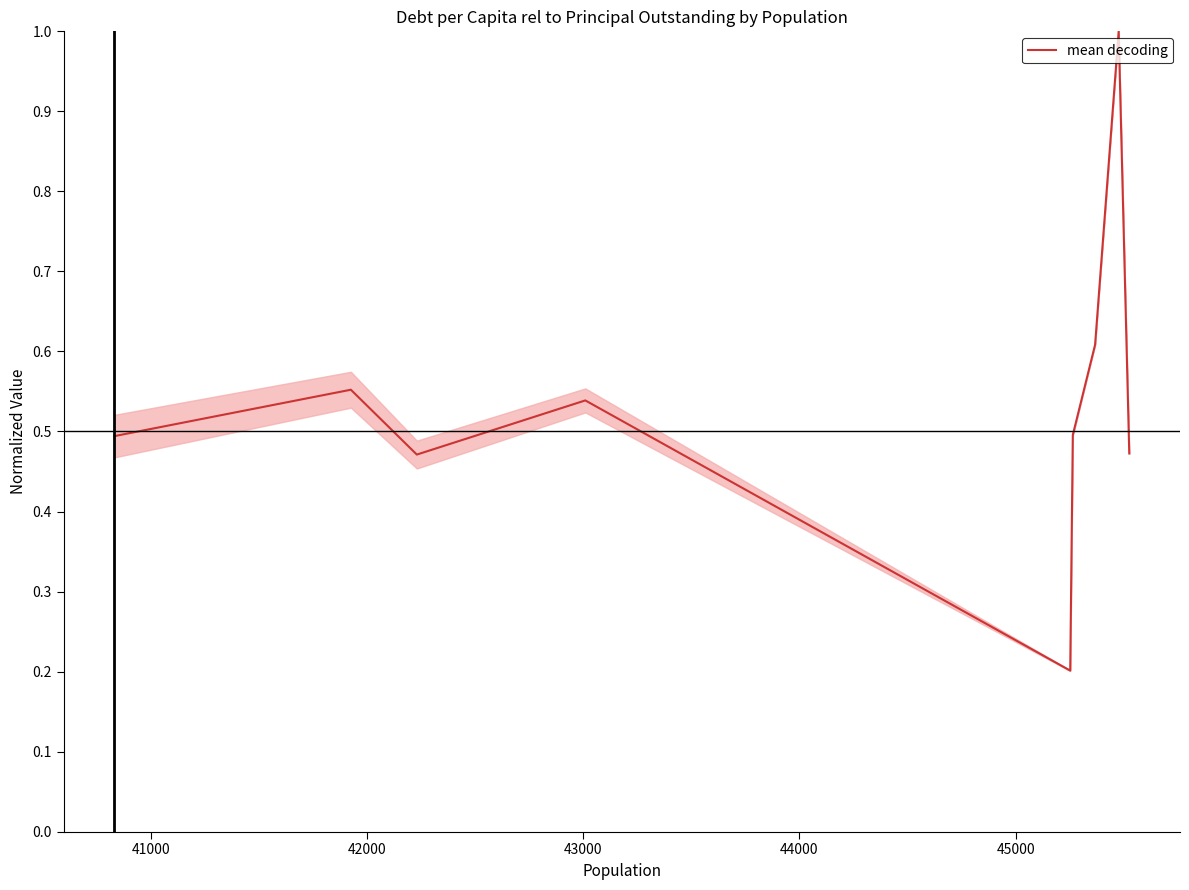

Count the values in the range 0 to 1.

9